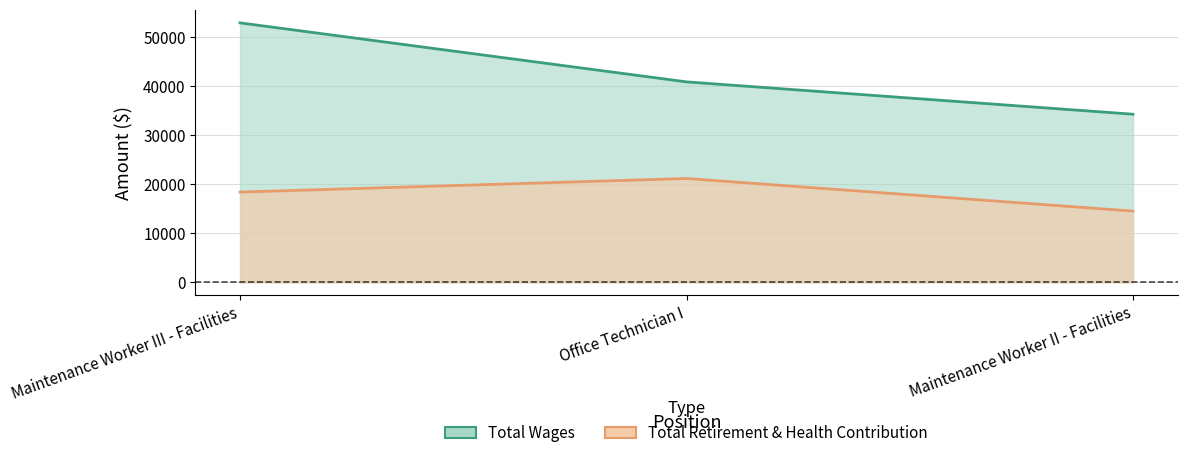

Is it true that Total Retirement & Health Contribution equals 10601 at Office Technician I?

False